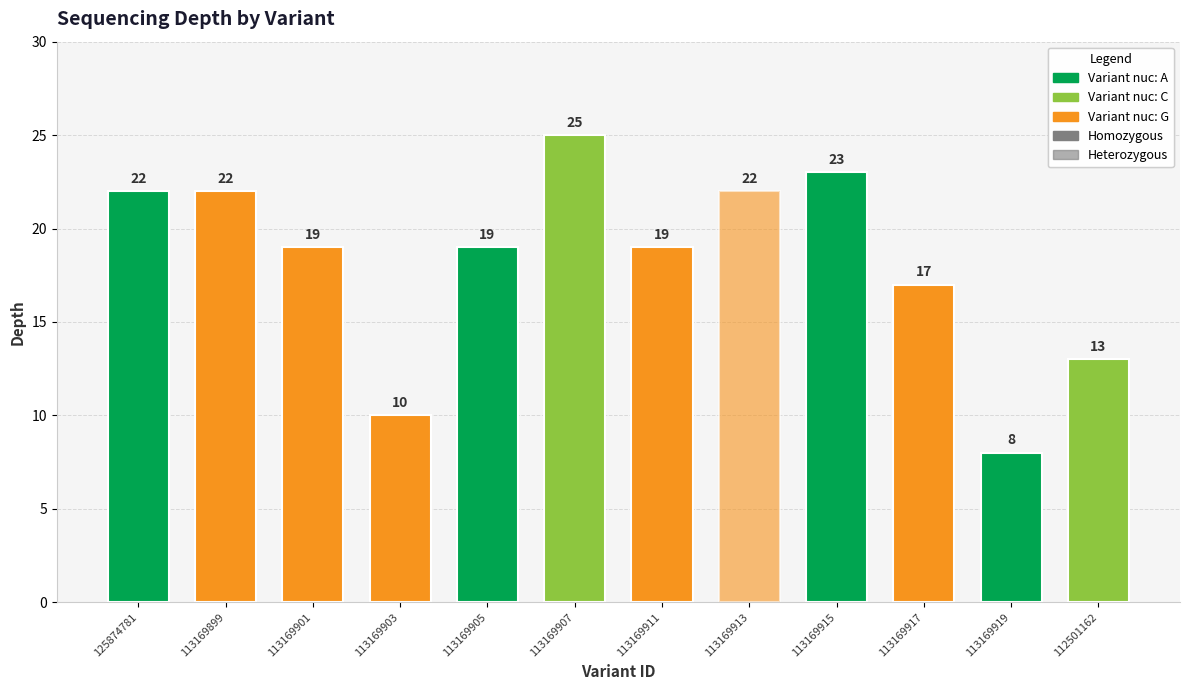

What is the change in value from 113169911 to 113169917?

-2